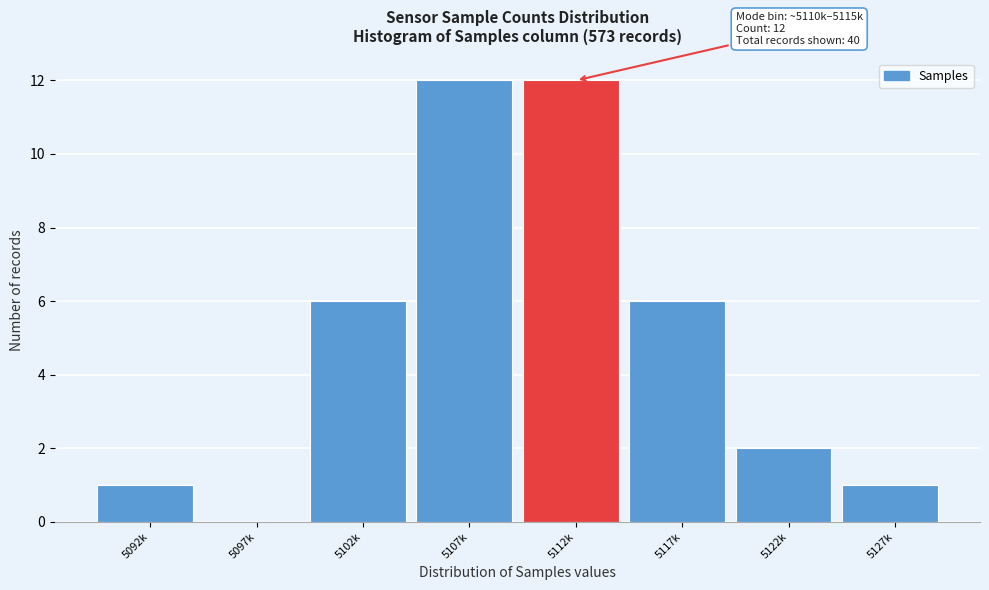

Reading left to right, list all the values displayed in this chart.

5092k=1	5097k=0	5102k=6	5107k=12	5112k=12	5117k=6	5122k=2	5127k=1